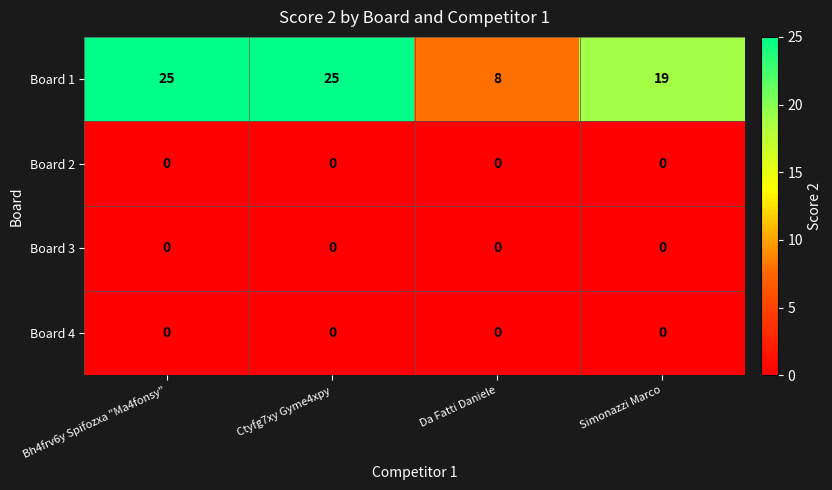

Is it true that Board 4 equals 0 at Da Fatti Daniele?

True